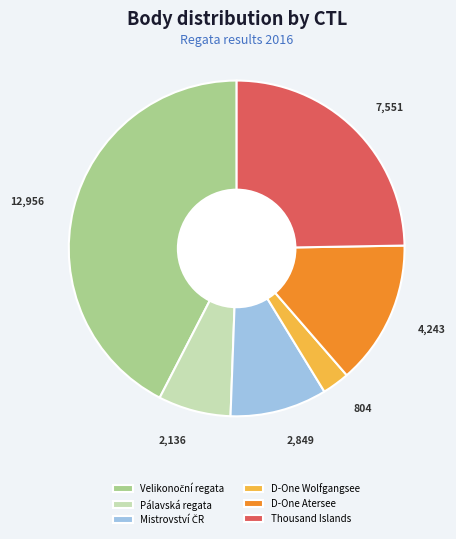

The Pálavská regata slice represents 18% of the pie. True or false?

False